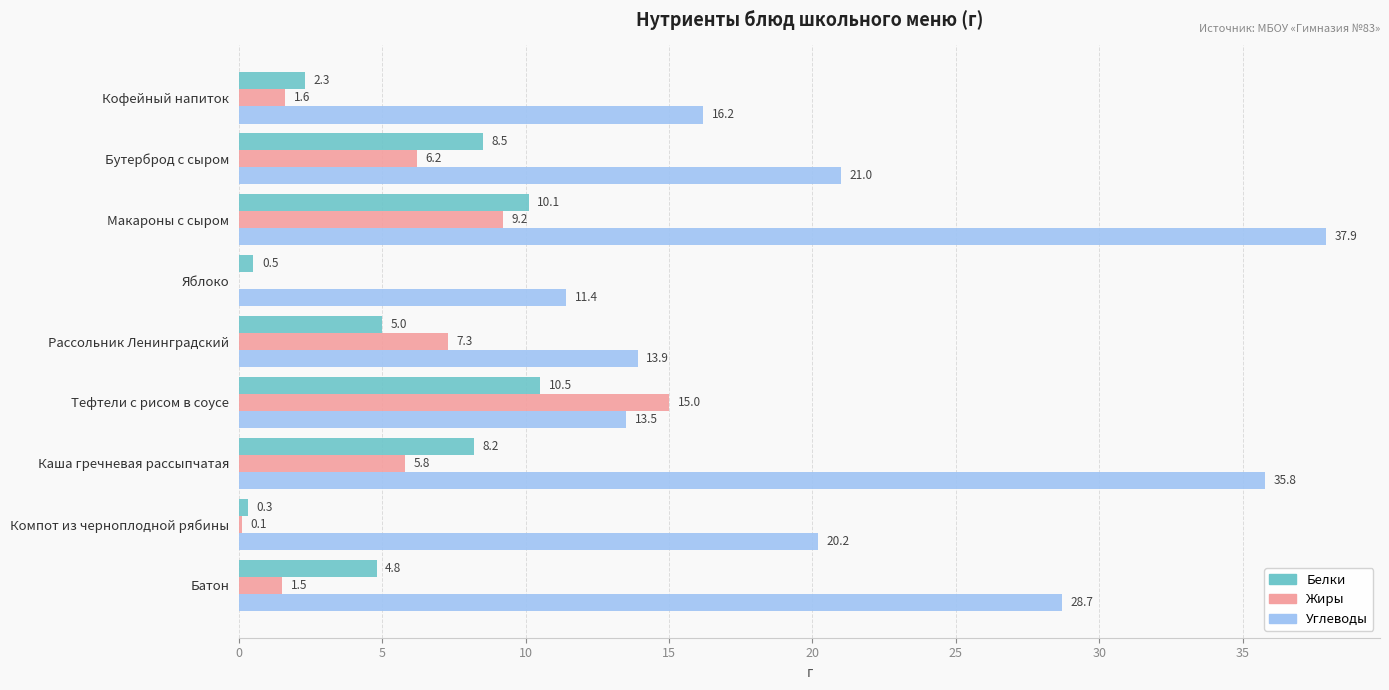

What is the sum of all Белки values?

50.2